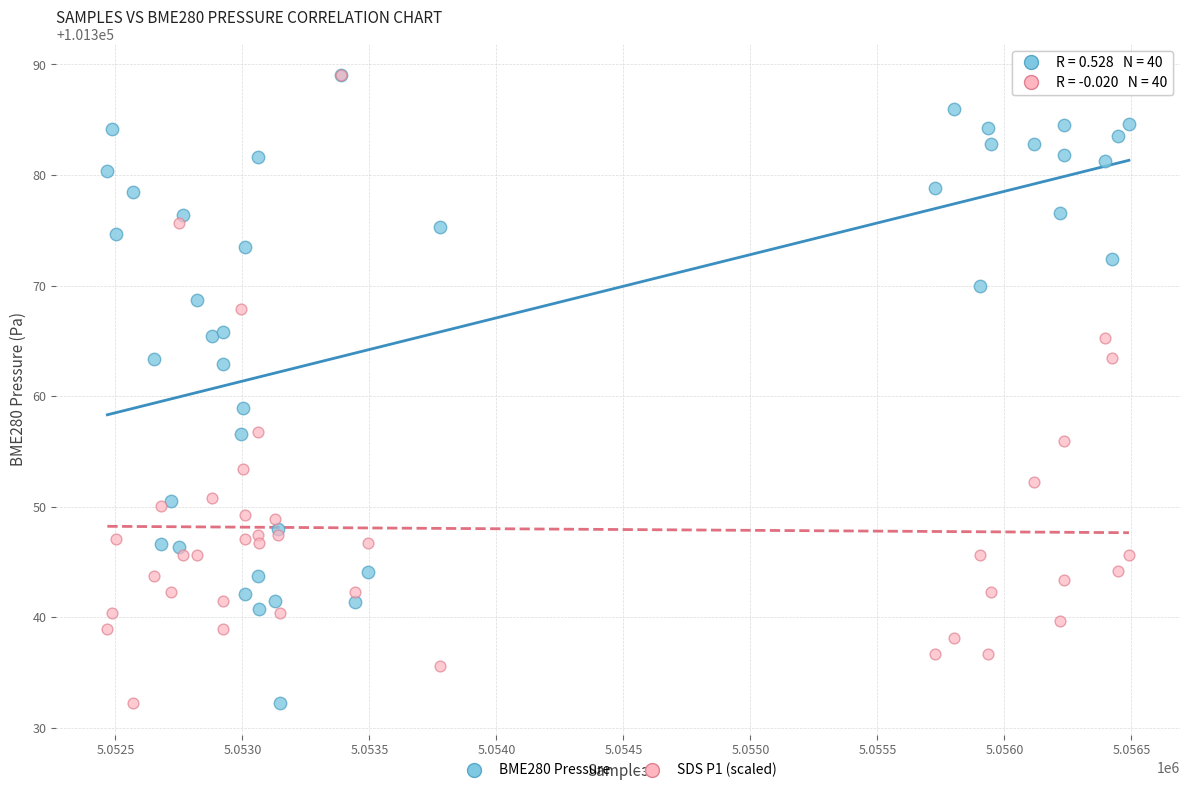

Across all series, what Y value is closest to 101360?

101359.0